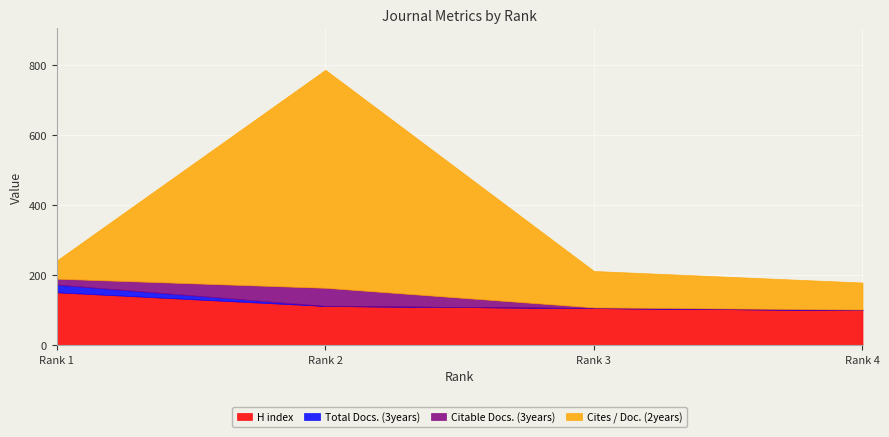

What is the total value across all series at 2?

787